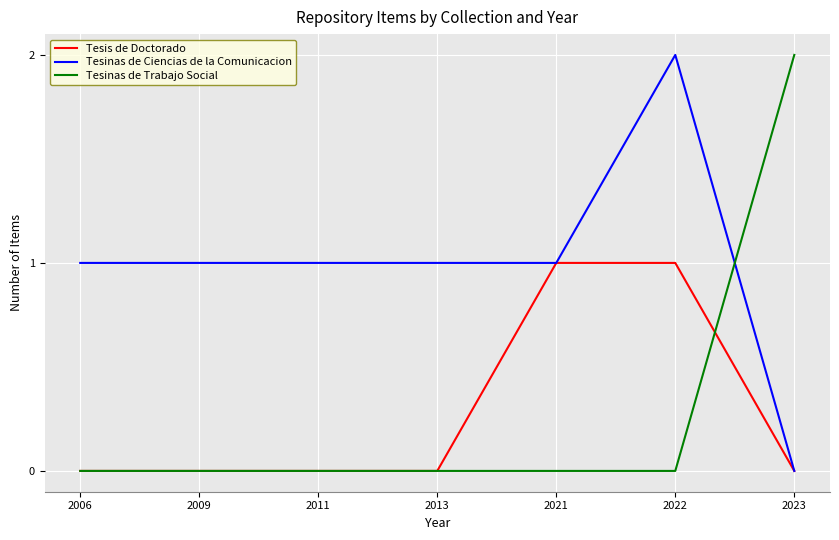

Which series changed the most between 2006 and 2023?

Tesinas de Trabajo Social